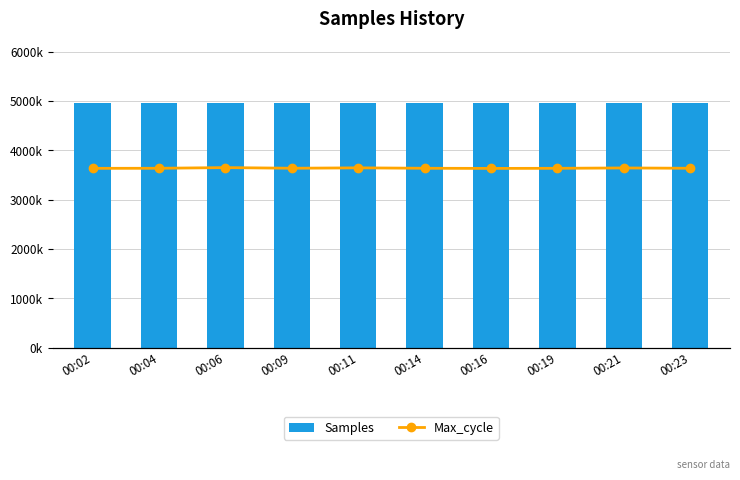

Which series changed the most between 00:02 and 00:06?

Samples